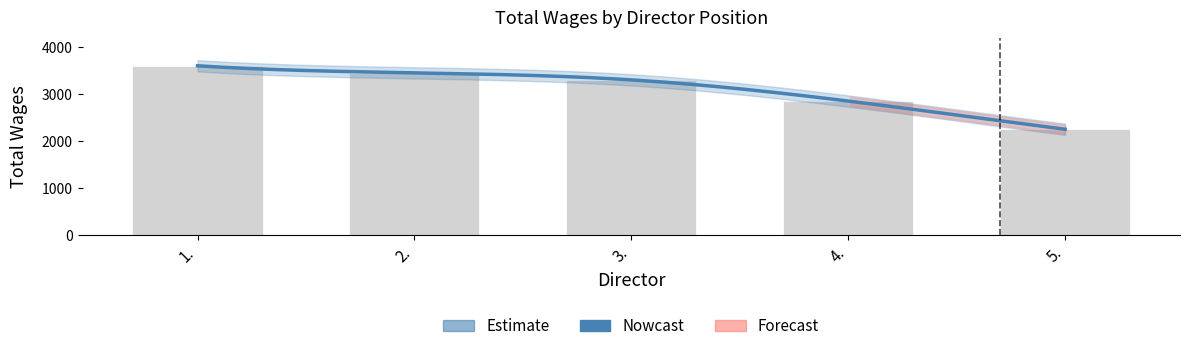

What is the sum of all values?

15450